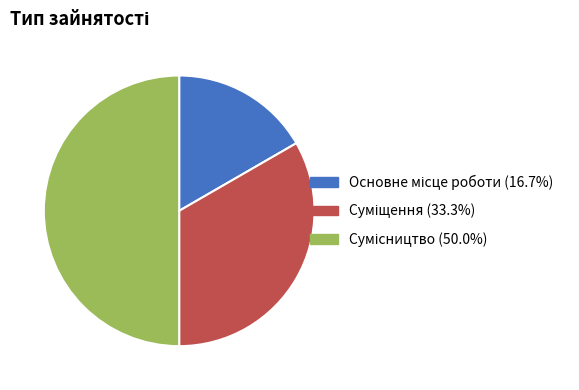

How many segments does this pie chart have?

3